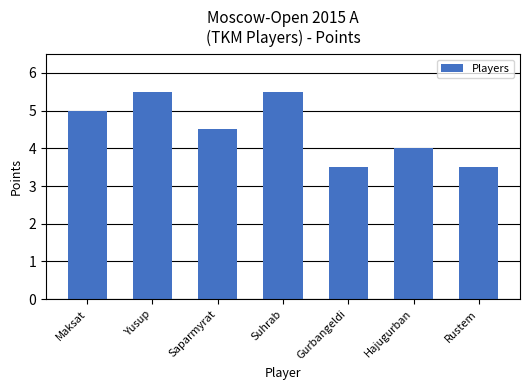

What is the label of the 2nd bar from the left?

Yusup